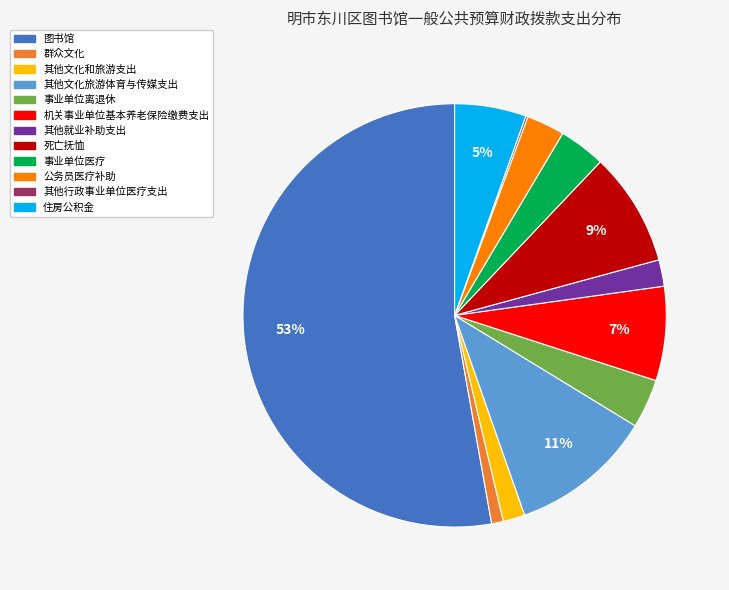

What is the majority slice?

图书馆